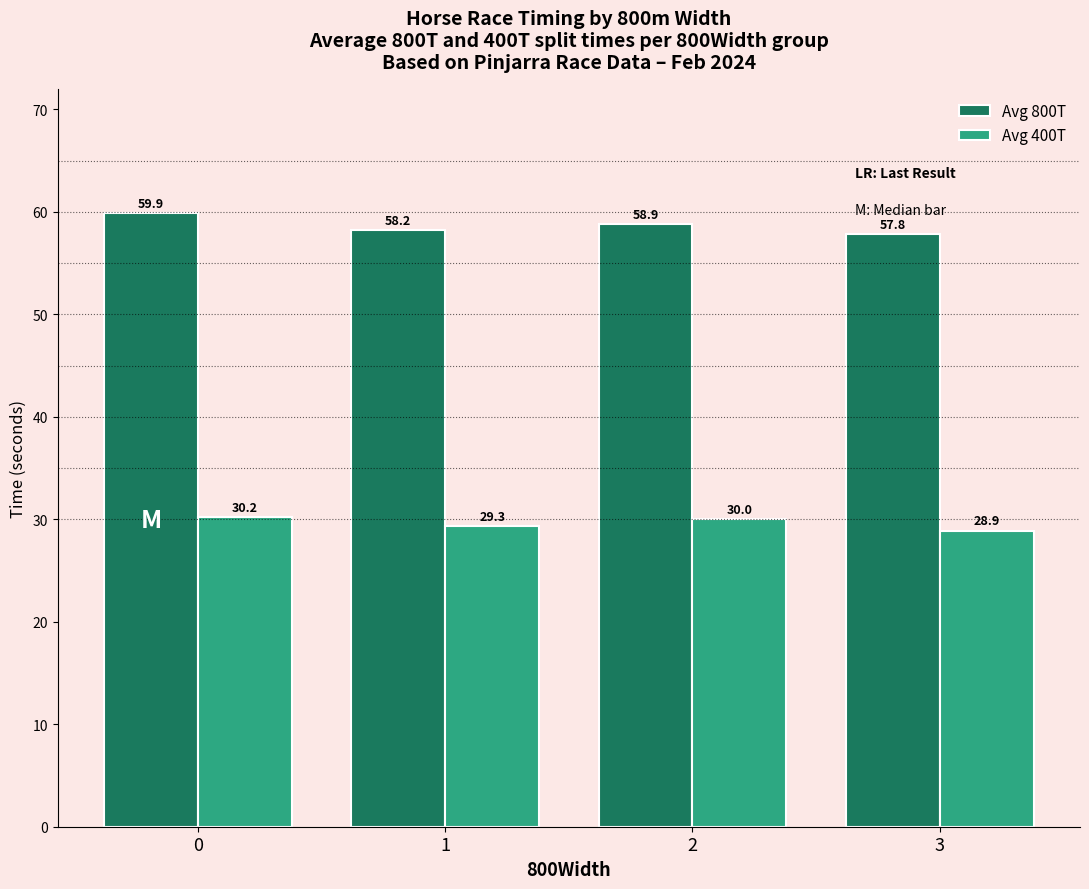

How many data points in Avg 800T are less than 58?

1